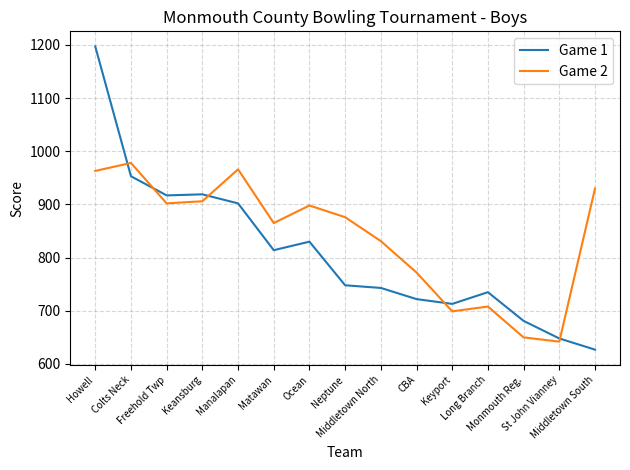

At which category is the sum across all series the highest?

Howell